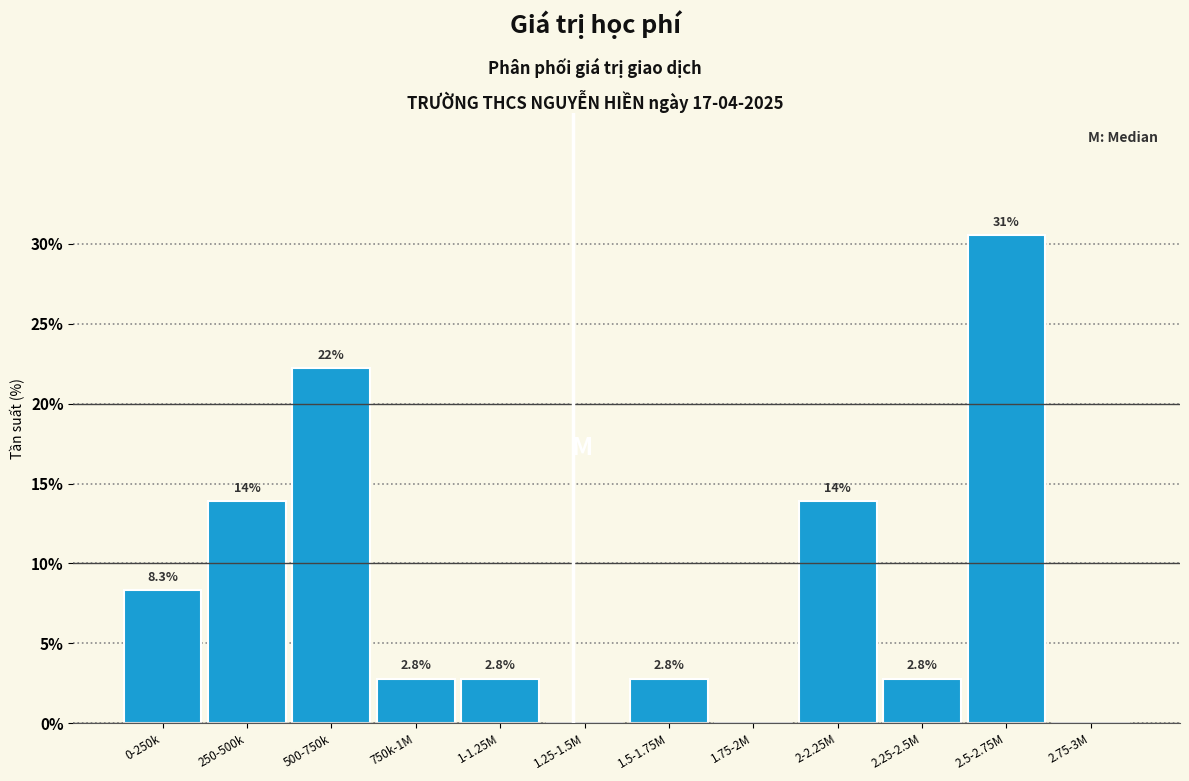

Reading left to right, extract all data points from this chart.

0-250k=8.3	250-500k=13.9	500-750k=22.2	750k-1M=2.8	1-1.25M=2.8	1.25-1.5M=0.0	1.5-1.75M=2.8	1.75-2M=0.0	2-2.25M=13.9	2.25-2.5M=2.8	2.5-2.75M=30.6	2.75-3M=0.0